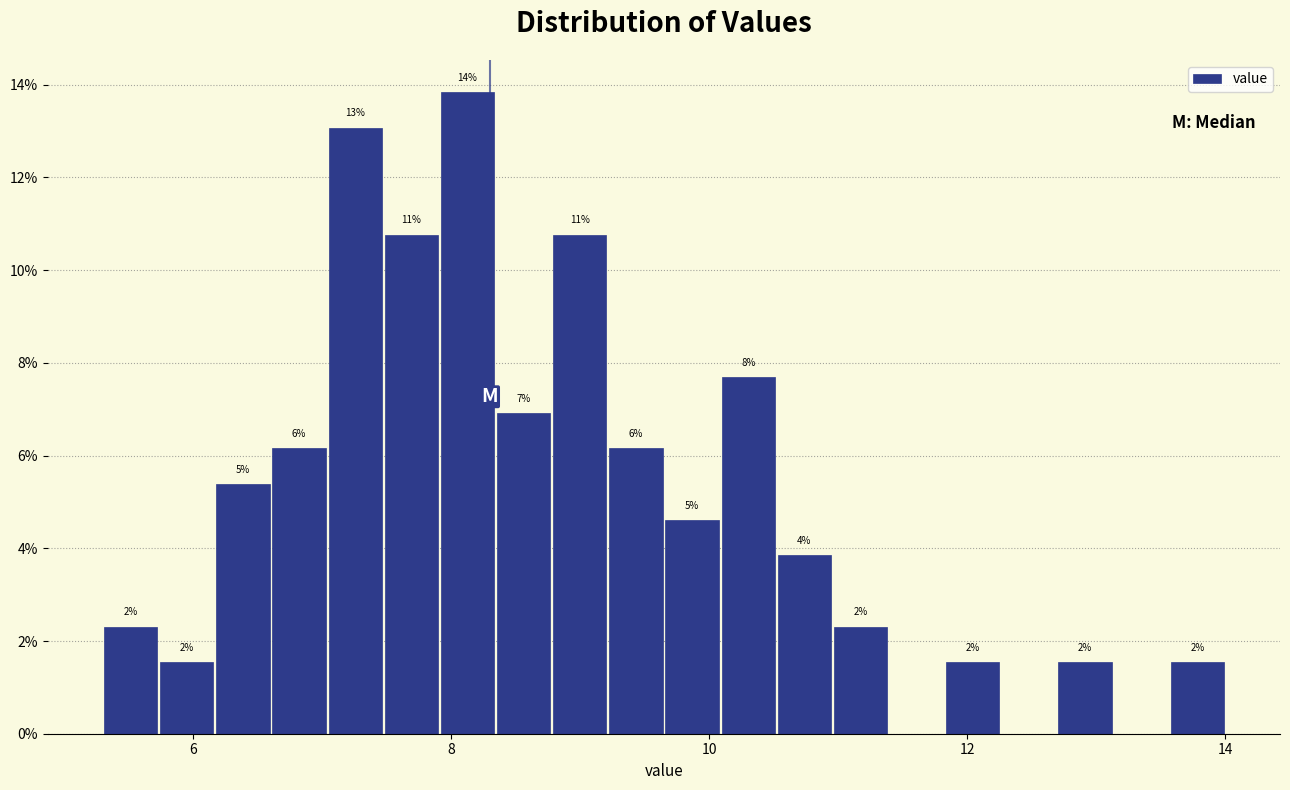

Around what value on the x-axis is the tallest bar? Give the approximate position of its centre, as read against the axis.

8.2